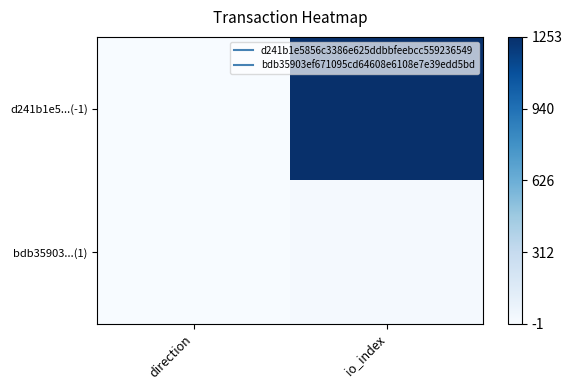

How many categories are shown in the chart?

2